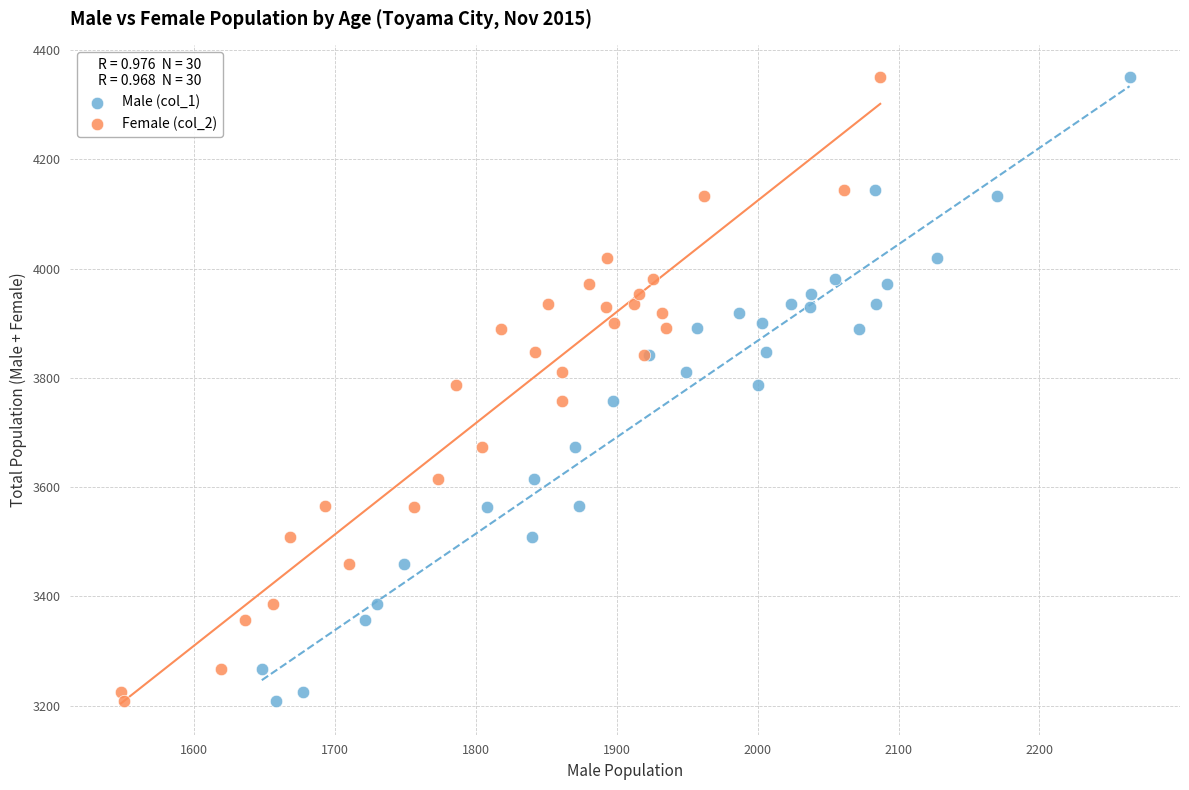

What are all the series names shown in the legend?

Male (col_1), Female (col_2)